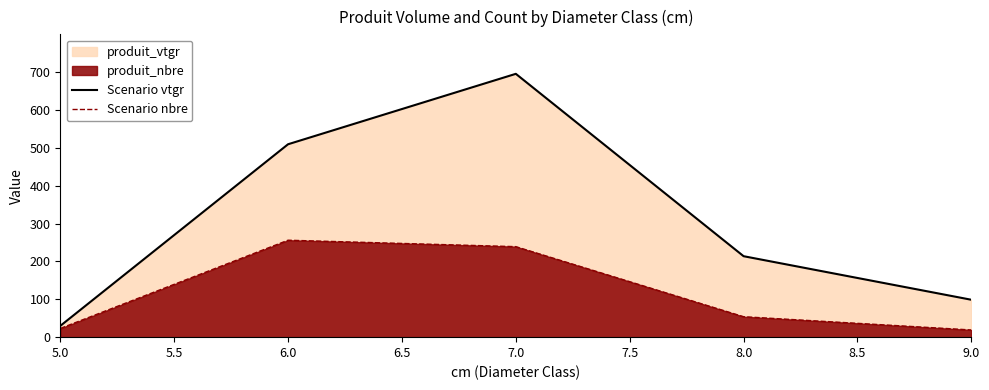

What is the difference between the second highest and second lowest values in the Scenario vtgr series?

410.6